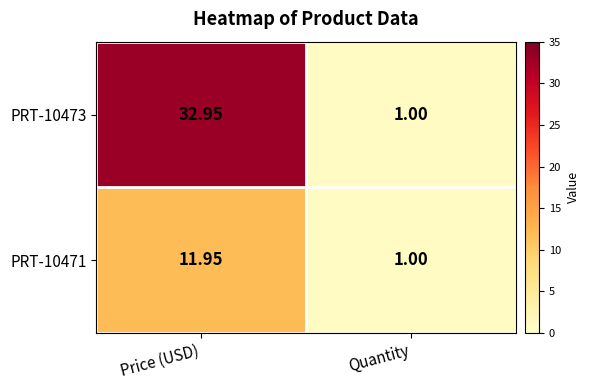

Which label corresponds to the largest value in the chart?

Price (USD)